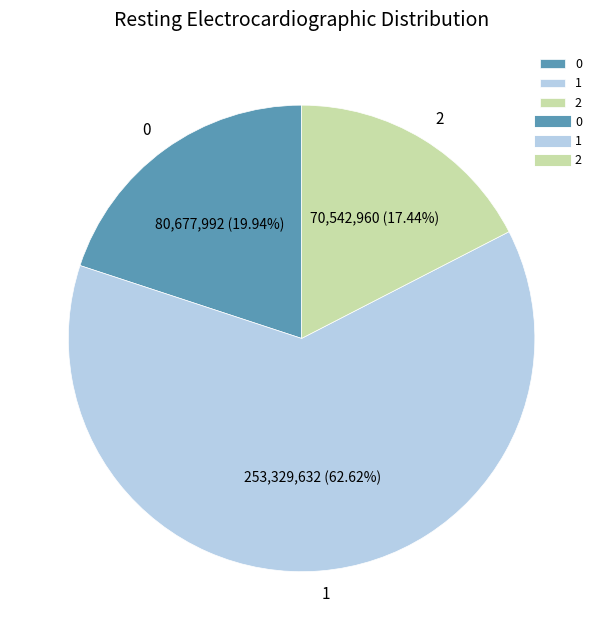

Approximately how many times larger is the value at 2 compared to 0?

0.9